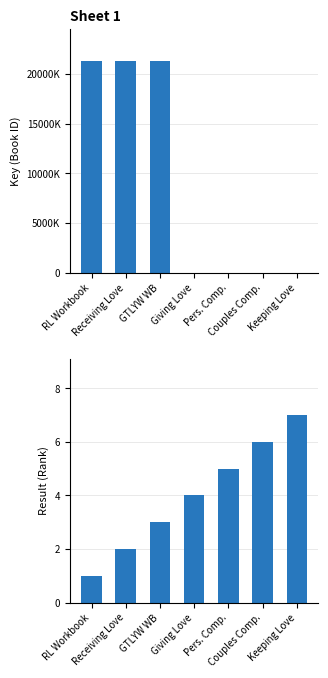

Is it true that Result (Rank) equals 1 at RL Workbook?

True